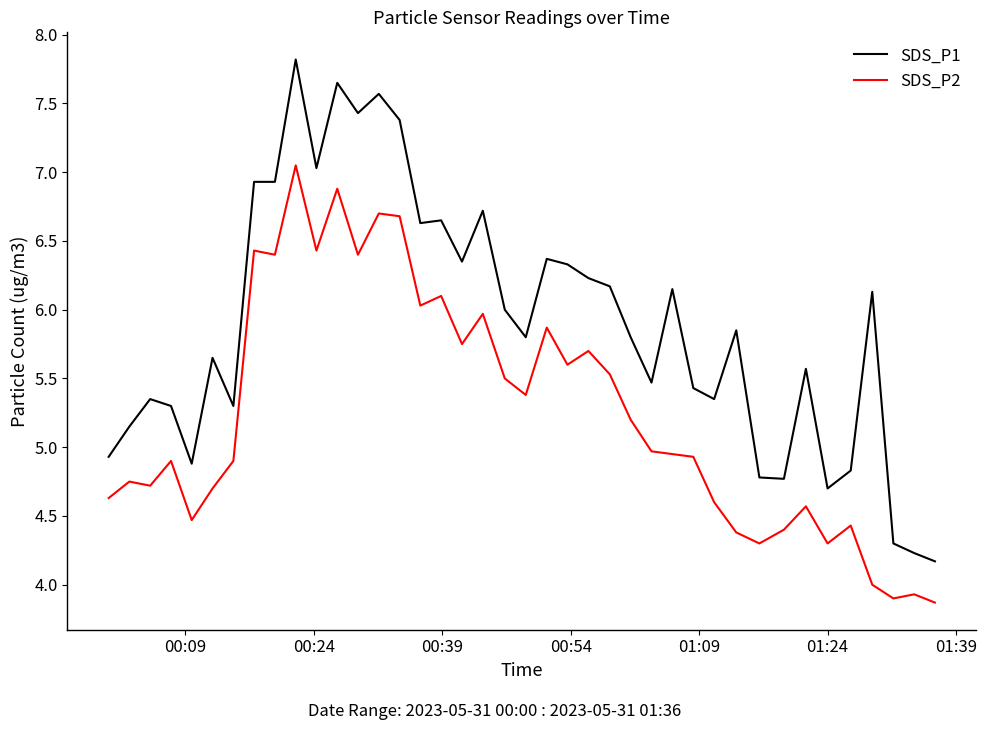

What is the lowest value of the SDS_P2 series?

3.9